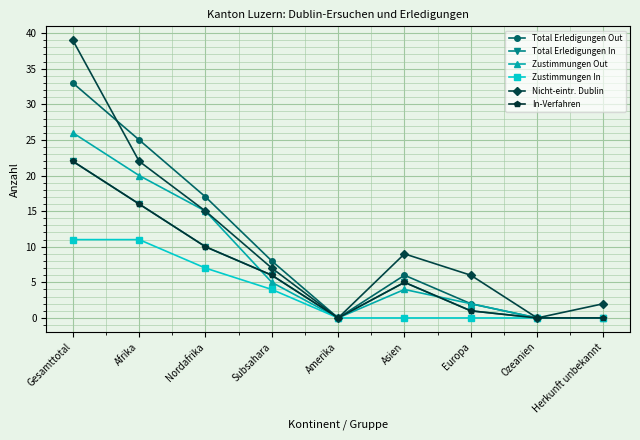

At Amerika, list the series in order from largest to smallest.

Total Erledigungen Out, Total Erledigungen In, Zustimmungen Out, Zustimmungen In, Nicht-eintr. Dublin, In-Verfahren